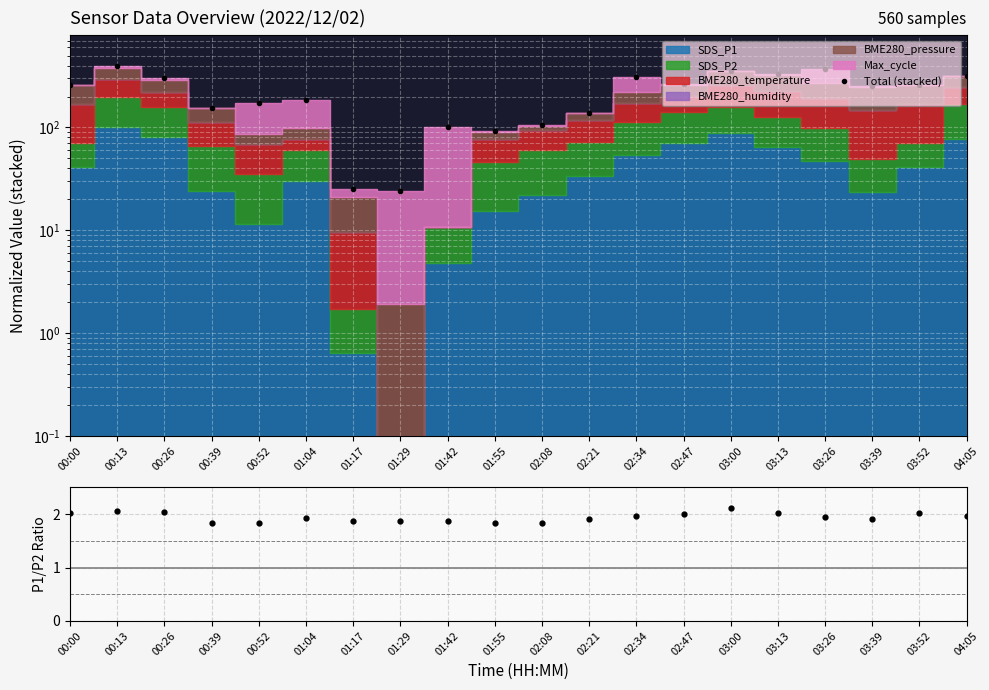

The chart shows a value of 155.4 at 00:39. True or false?

True